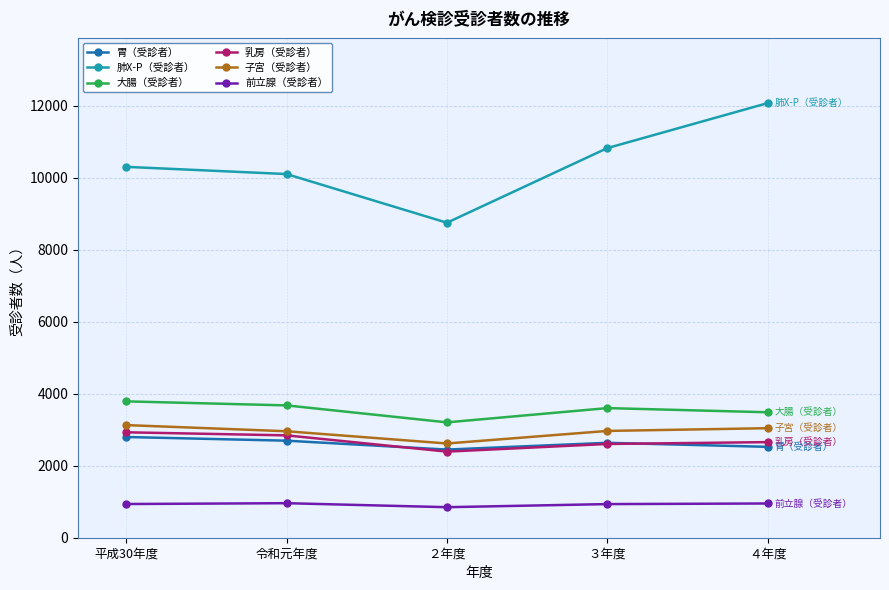

How many interior local valleys does the 乳房（受診者） series have?

1